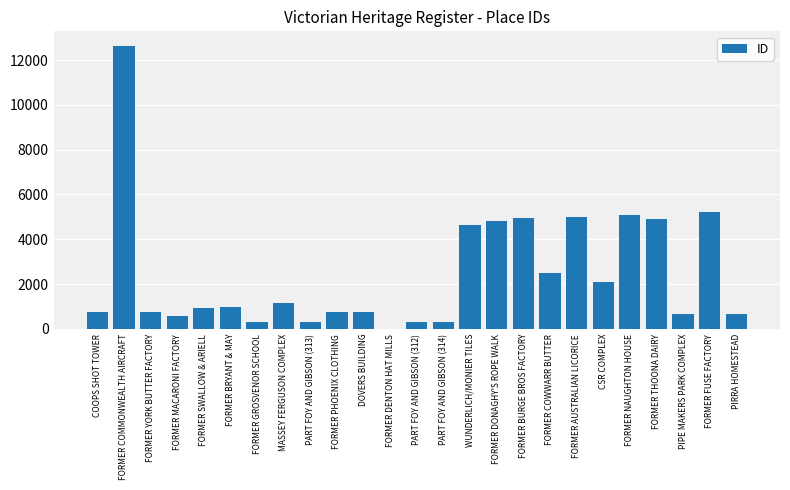

What is the sum of all values?

61041